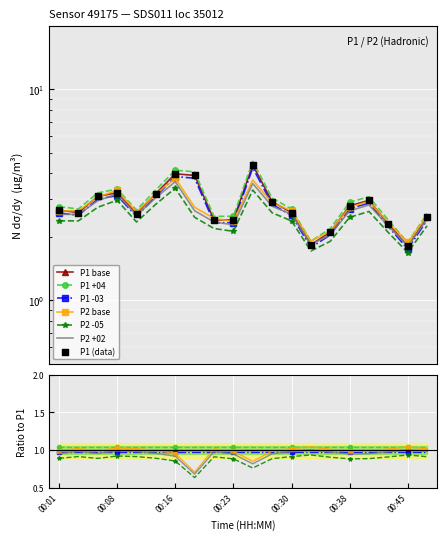

At which category is the sum across all series the highest?

00:25